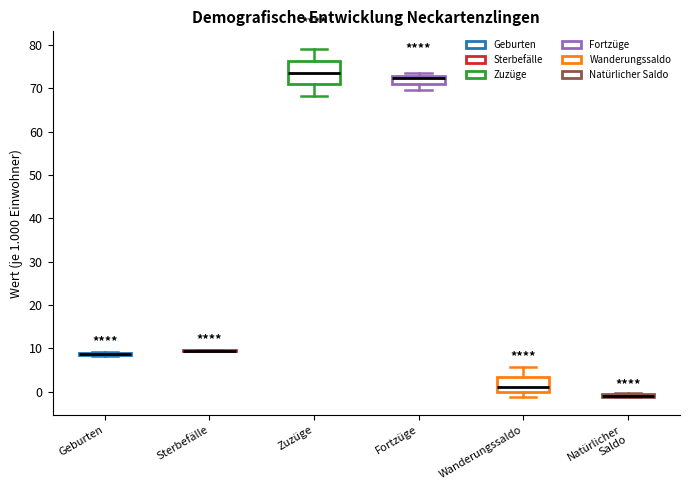

Reading left to right, read every box against the y-axis: the position of its median line, the range the box covers, and the ends of its whiskers. The values are not printed on the chart, so give them approximately, as read against the axis.

Geburten: box collapsed to a line at 9, whiskers 8 to 9
Sterbefälle: box collapsed to a line at 10, whiskers 9 to 10
Zuzüge: median 74, box 71 to 76, whiskers 68 to 79
Fortzüge: median 72, box 71 to 73, whiskers 70 to 73 (just above the box's upper edge)
Wanderungssaldo: median 1, box 0 to 3, whiskers -1 to 6
Natürlicher Saldo: box collapsed to a line at -1, whiskers -1 to 0